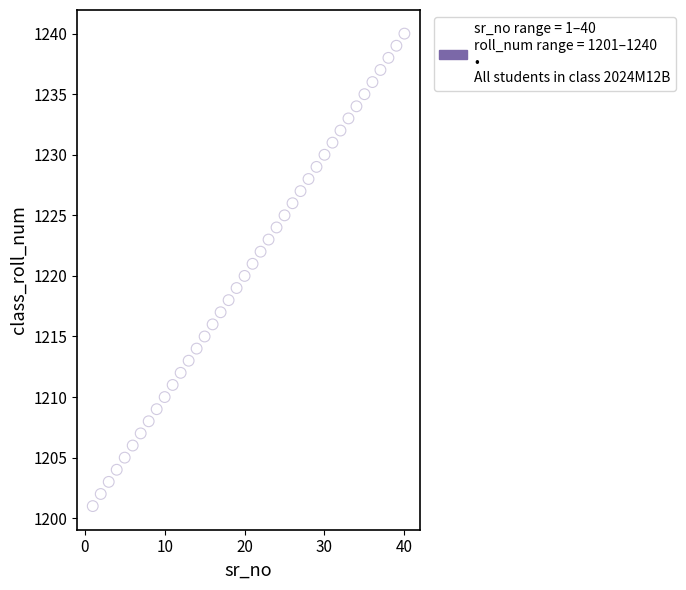

What is the range of X values (max minus min)?

39